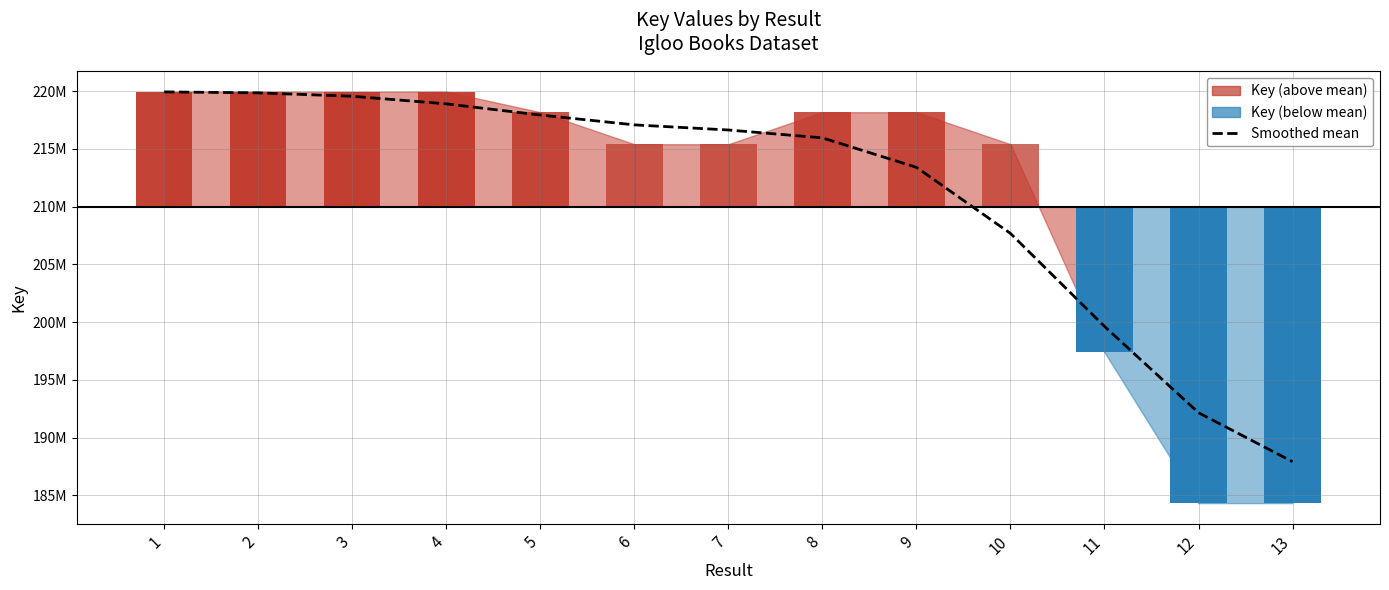

What is the sum of all values?

2746526708.0